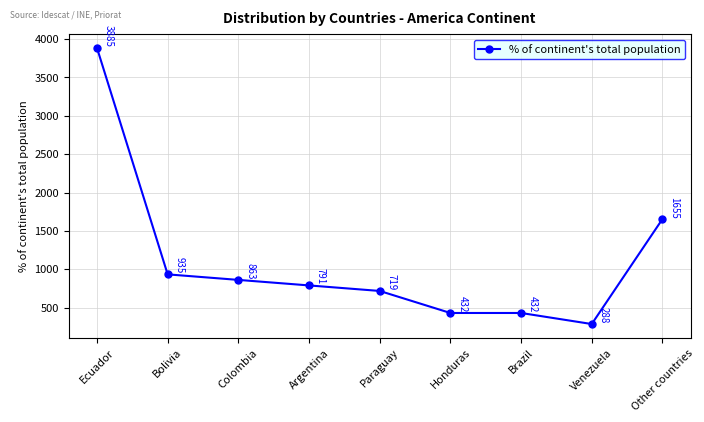

Is it true that the value at Other countries is 1655?

True